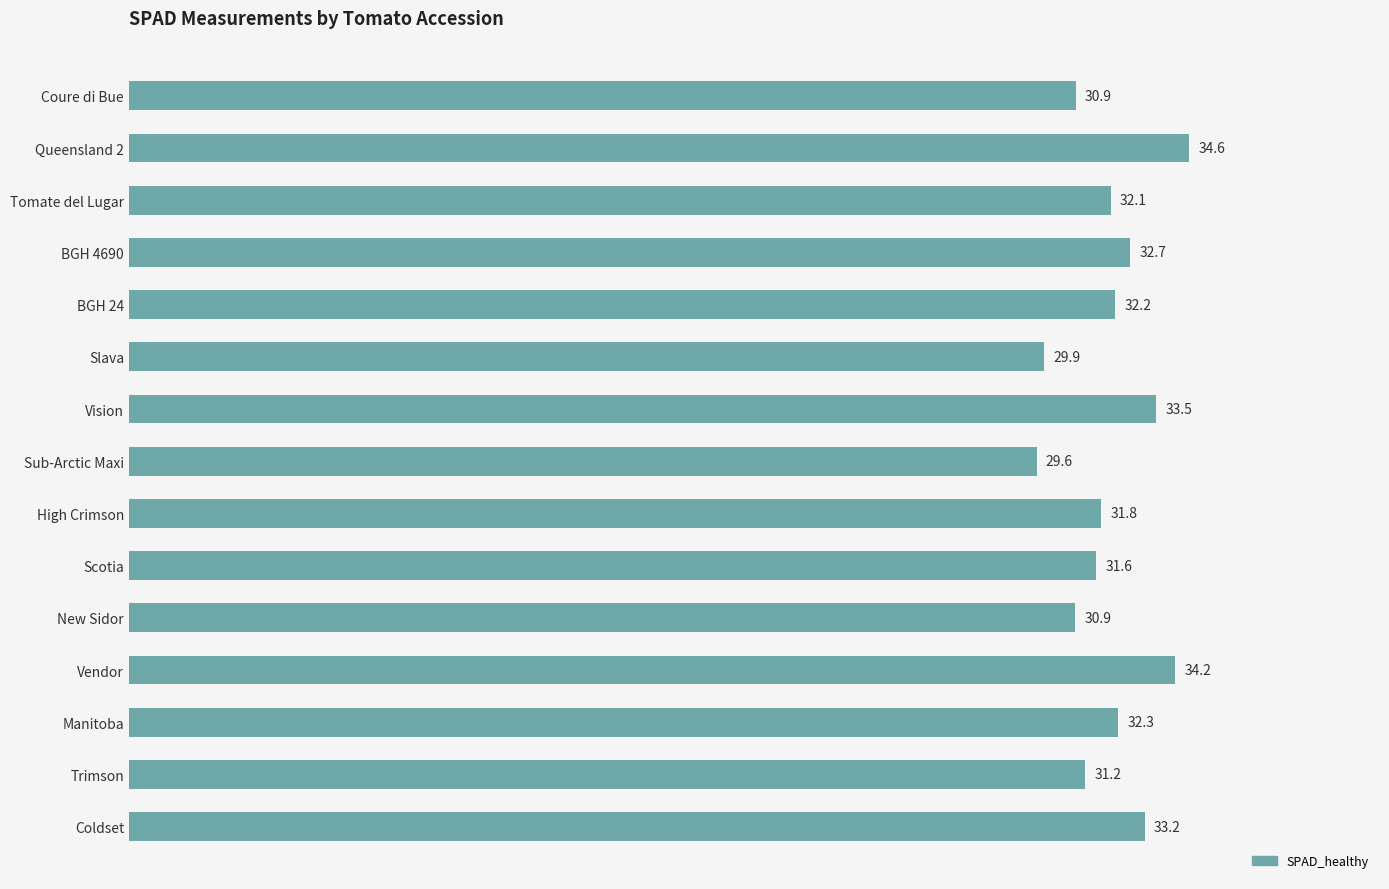

Reading bottom to top, what are all the values shown in this chart?

33.2	31.2	32.3	34.2	30.9	31.6	31.8	29.6	33.5	29.9	32.2	32.7	32.1	34.6	30.9